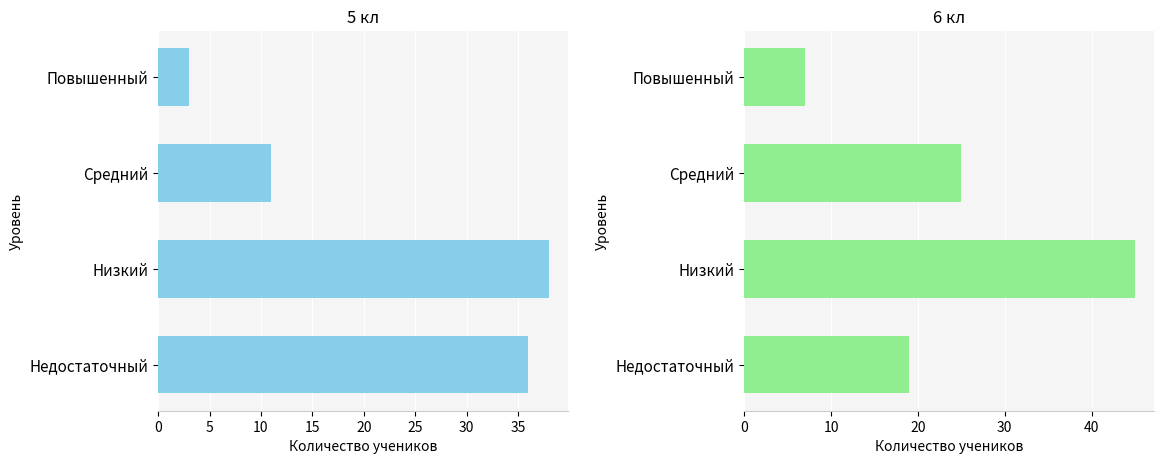

Between Недостаточный and Повышенный, which is larger?

Недостаточный